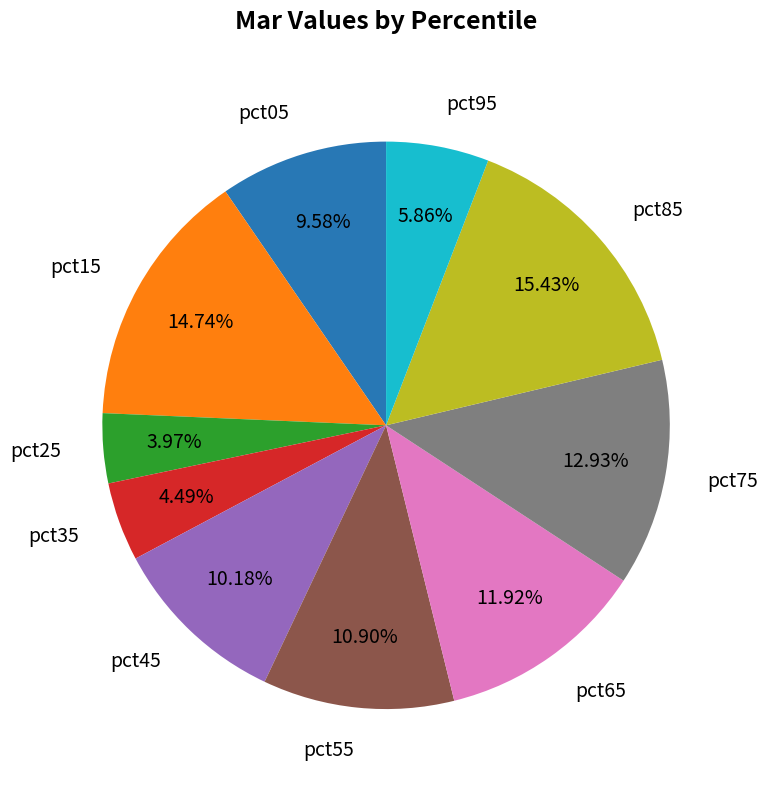

To the nearest percent, what portion does pct35 represent?

4%